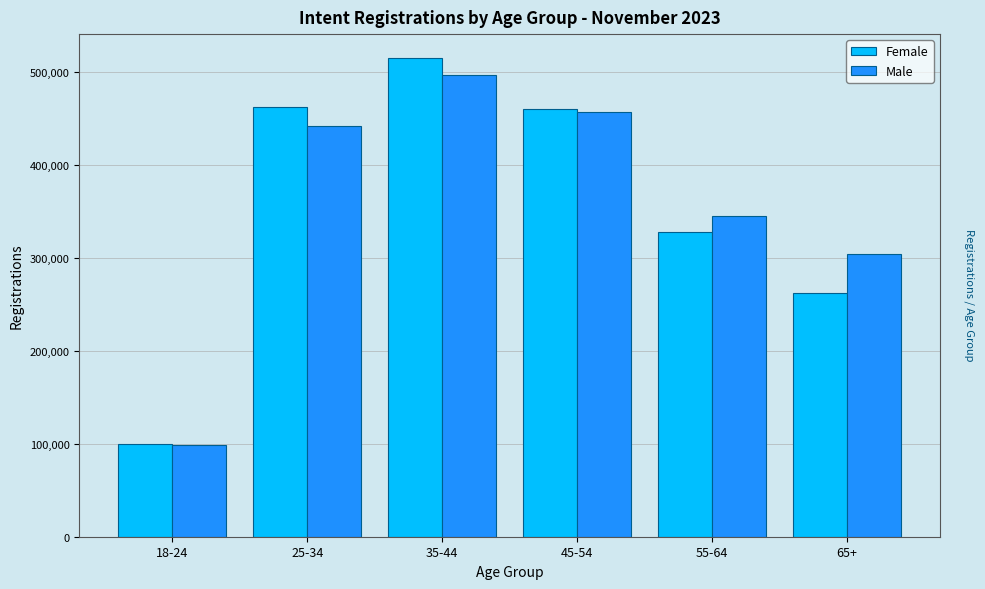

What is the sum of all Male values?

2143071